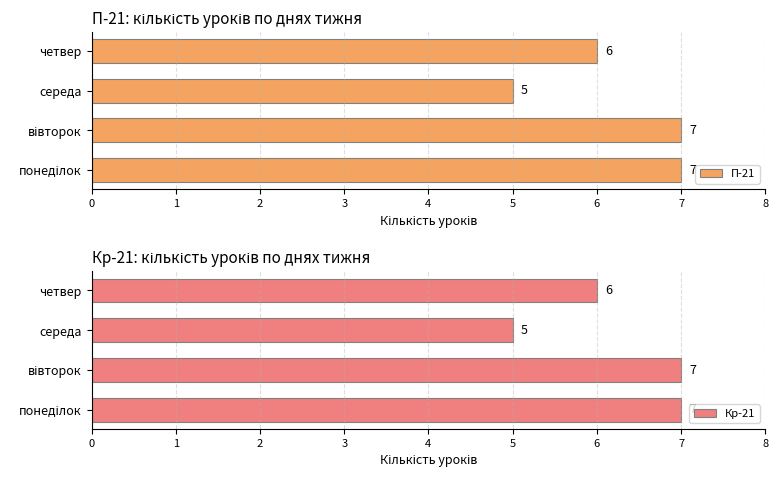

Which series changed the most between 1 and 3?

П-21